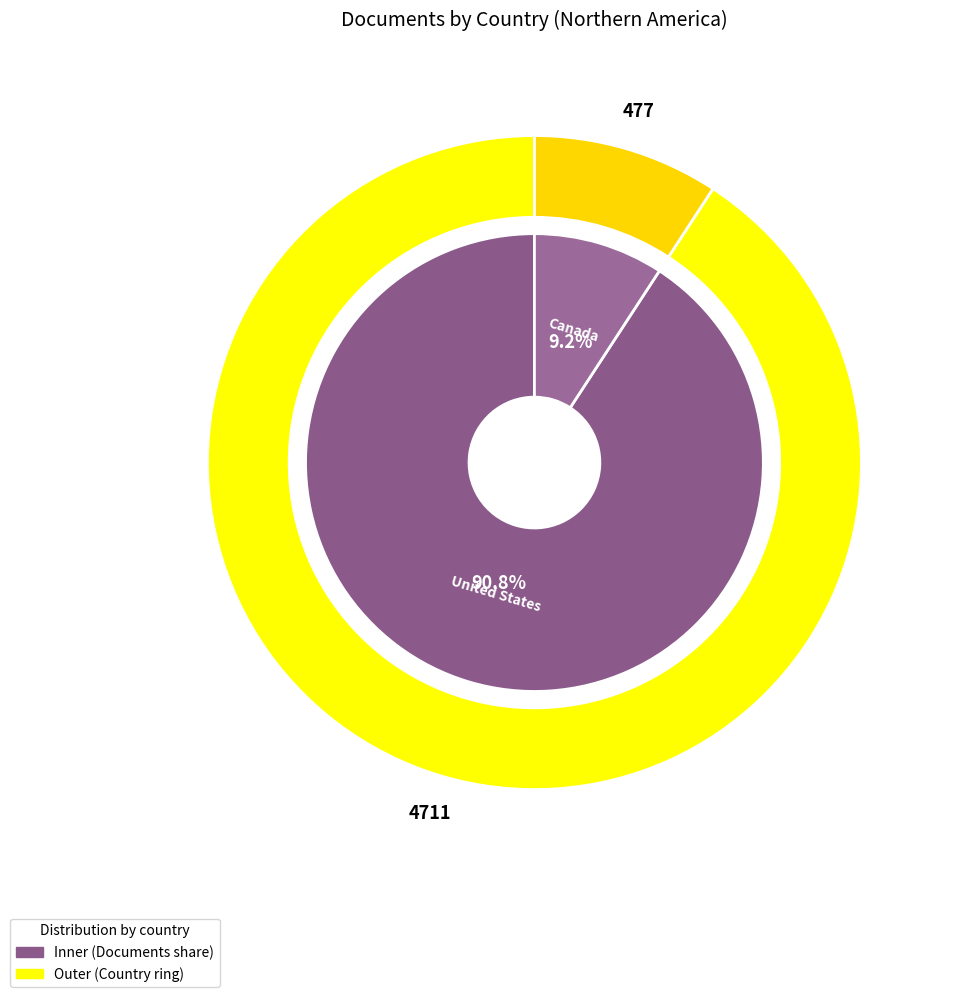

What is the change in value from United States to Canada?

-4234